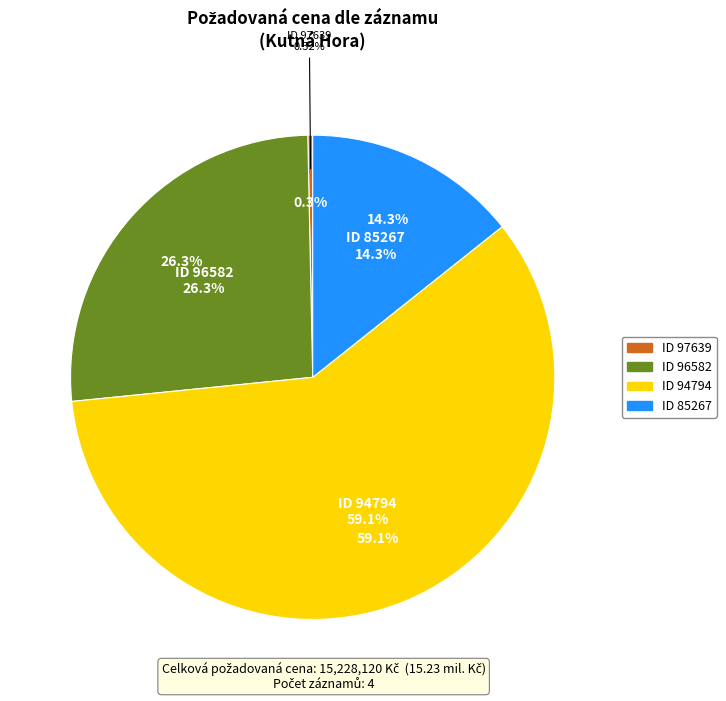

Is it true that 97639 is 1% of the pie?

False